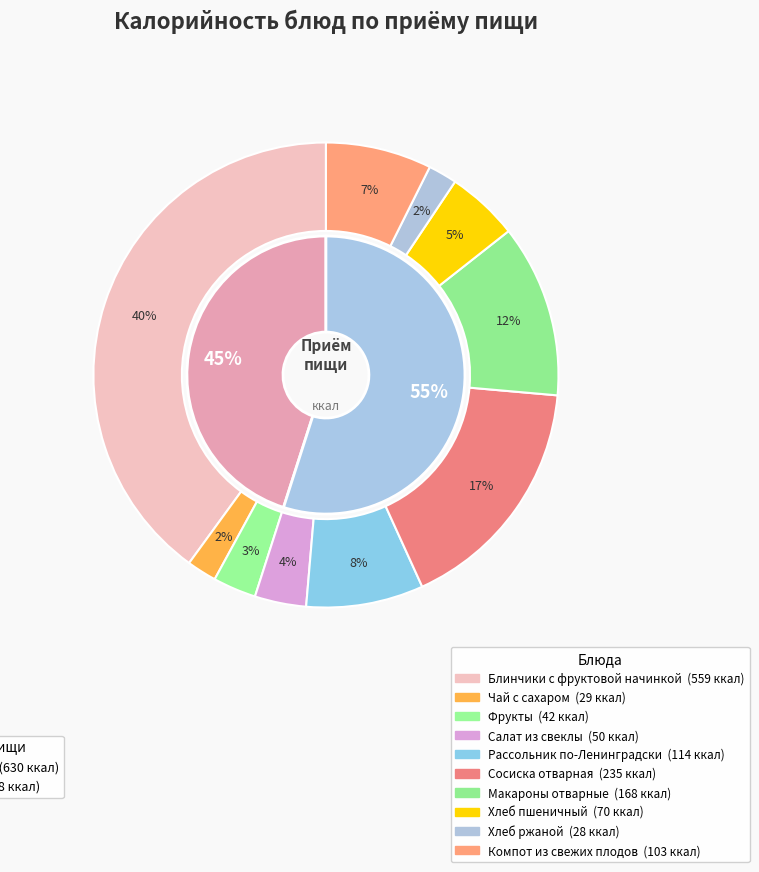

How many slices are in this pie chart?

10